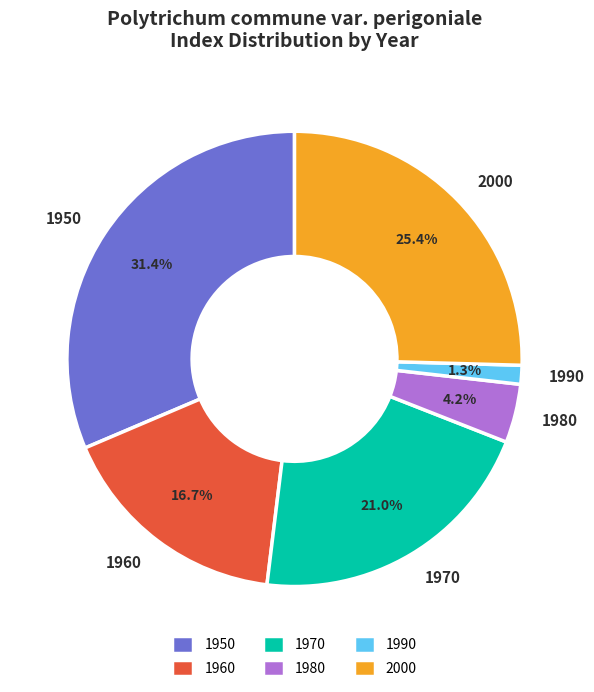

What portion of the pie excludes 1960?

83.3%